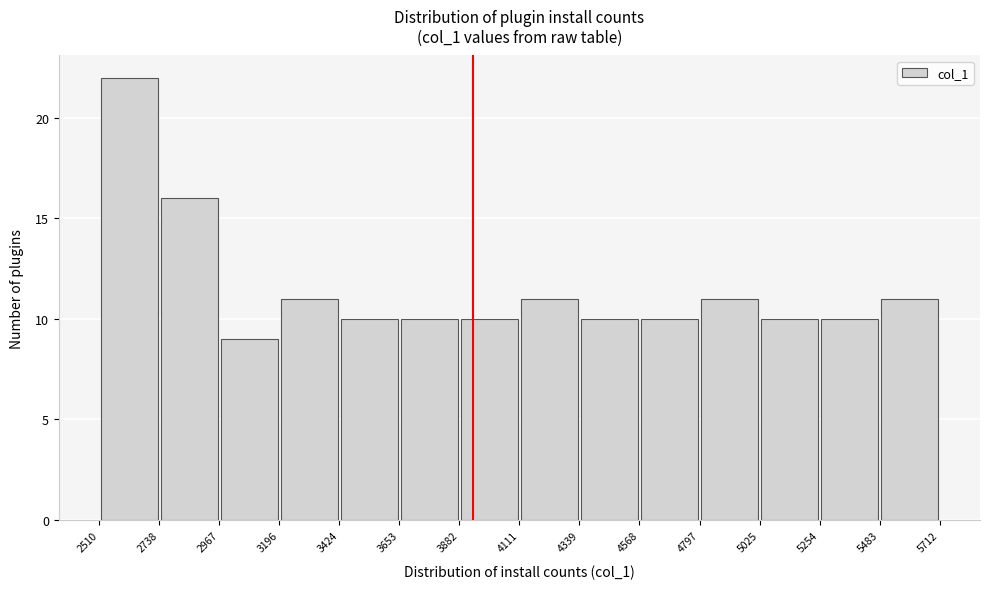

Reading left to right, transcribe this chart: for each bar, give the range it covers on the x-axis and its height. The values are not printed on the chart, so give them approximately, as read against the axis.

2510 to 2738: 22
2738 to 2967: 16
2967 to 3196: 9
3196 to 3424: 11
3424 to 3653: 10
3653 to 3882: 10
3882 to 4111: 10
4111 to 4339: 11
4339 to 4568: 10
4568 to 4797: 10
4797 to 5025: 11
5025 to 5254: 10
5254 to 5483: 10
5483 to 5712: 11